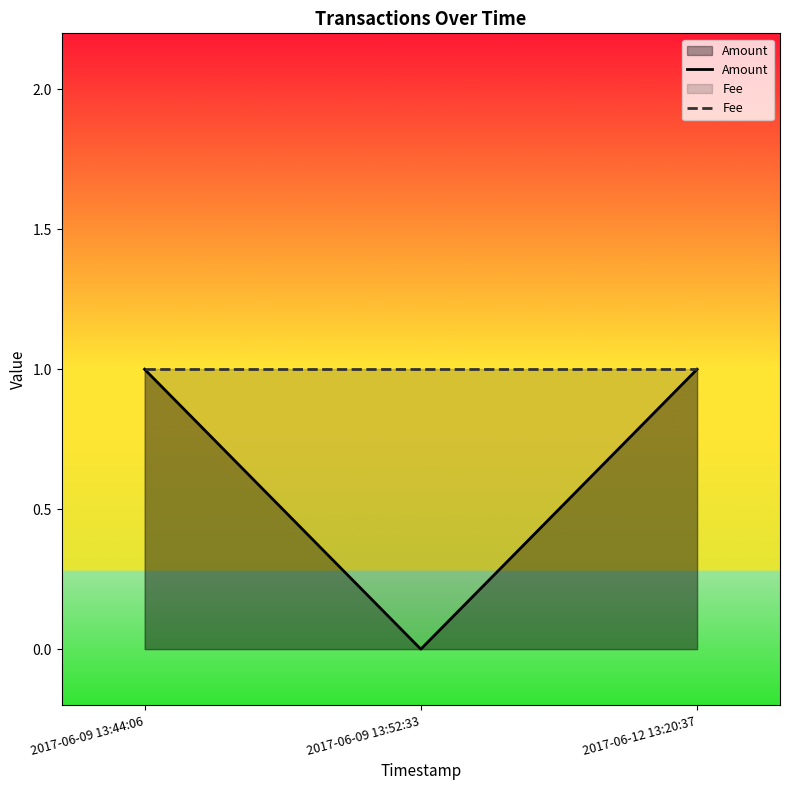

Reading left to right, extract all data points from this chart.

Amount: 2017-06-09 13:44:06=1	2017-06-09 13:52:33=0	2017-06-12 13:20:37=1
Fee: 2017-06-09 13:44:06=1	2017-06-09 13:52:33=1	2017-06-12 13:20:37=1